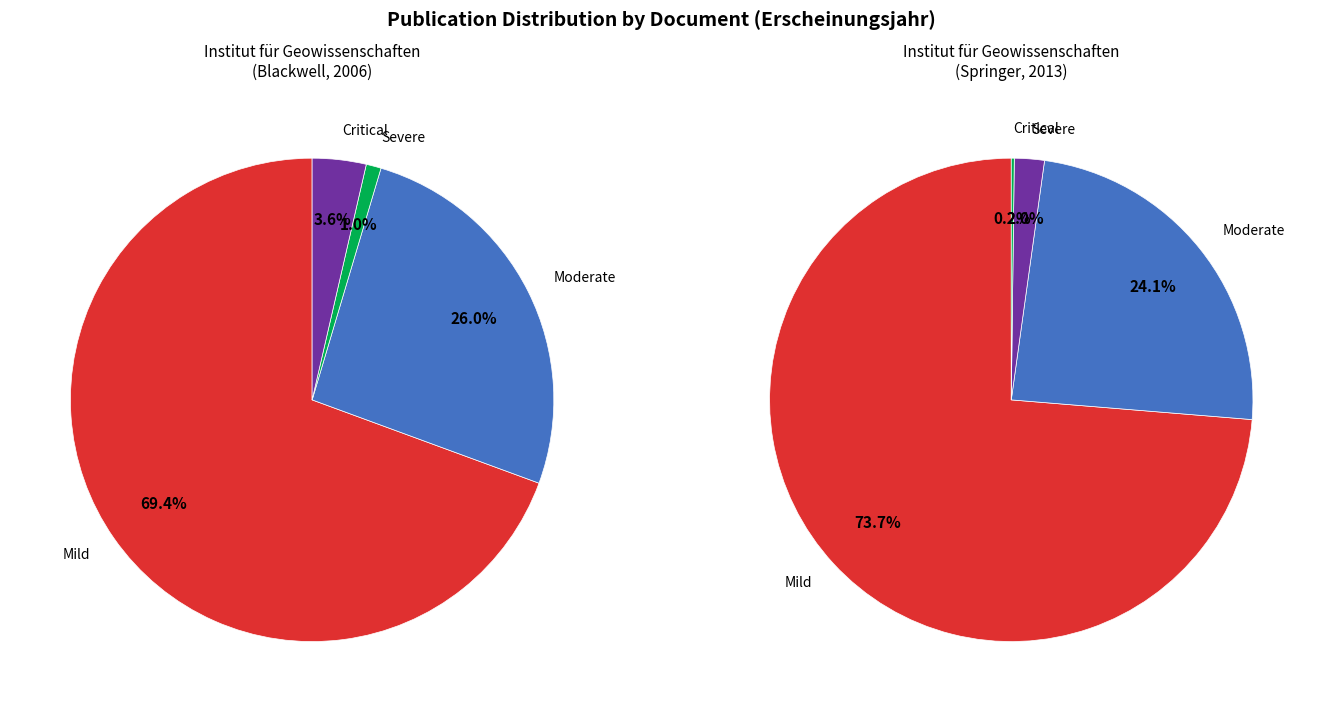

Does any single category account for the majority?

Yes